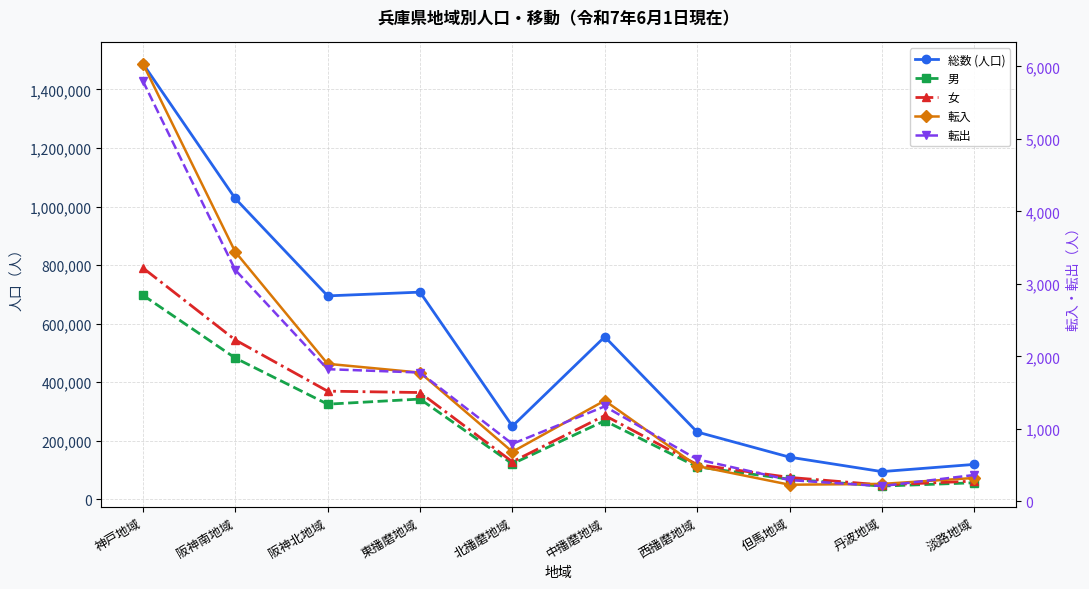

What is the average value of the 男 series?

252149